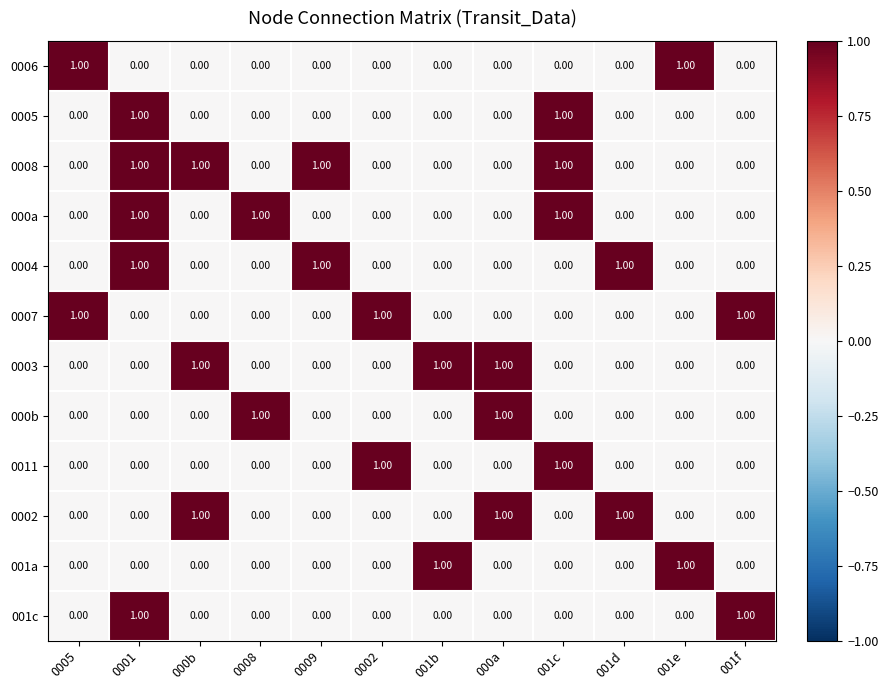

At how many categories does at least one series exceed 0?

12